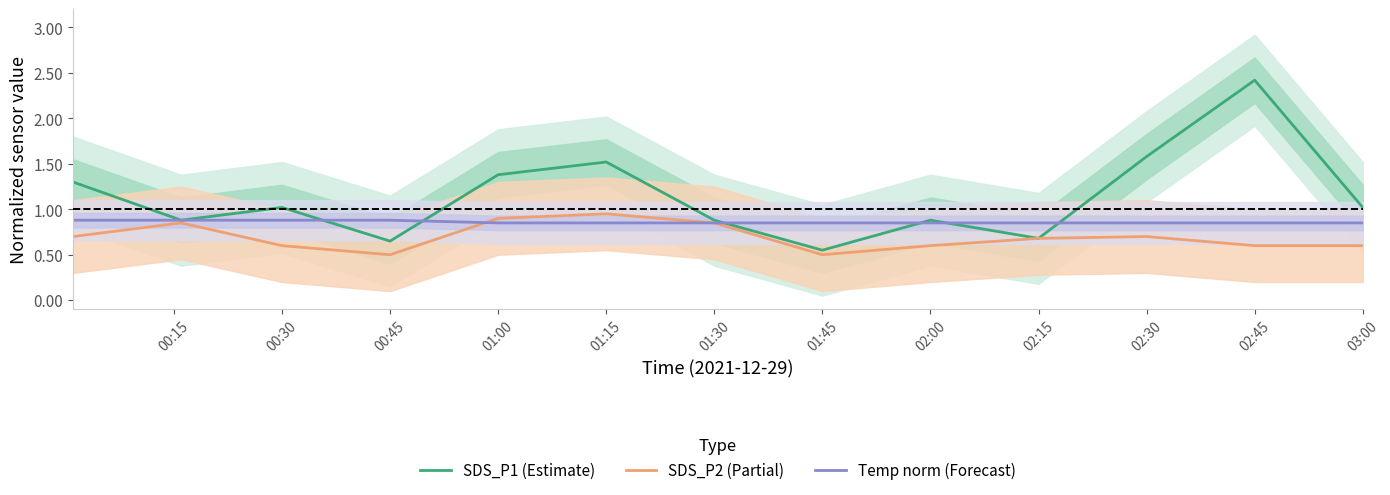

Is the value of Temp norm (Forecast) at 01:15 greater than the value of SDS_P2 (Partial) at 03:00?

Yes